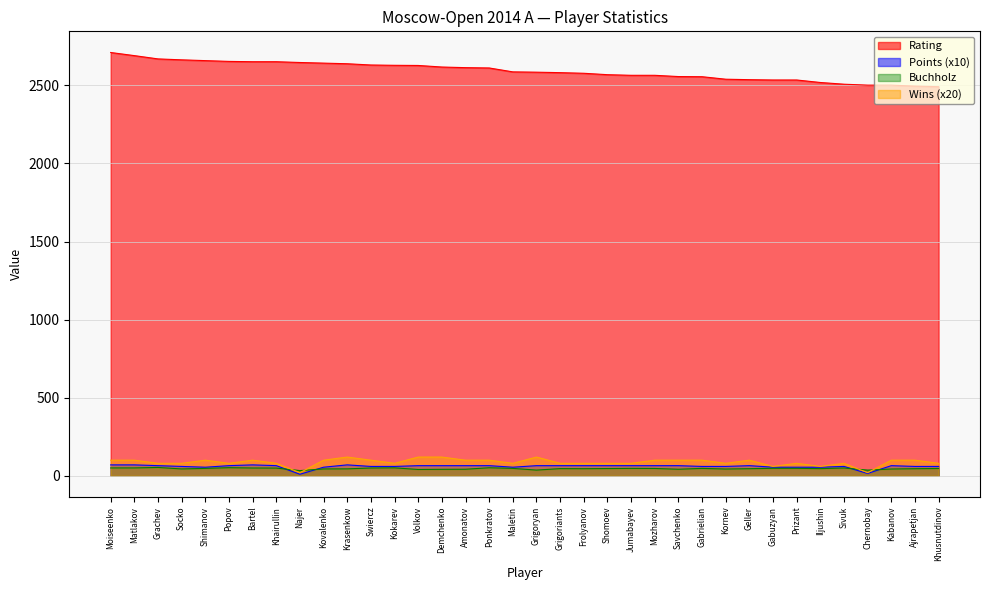

True or false: Rating and Buchholz intersect in this chart.

False